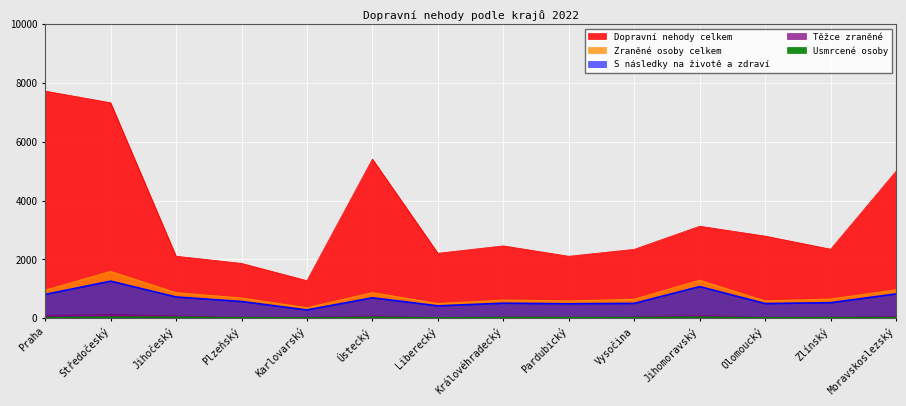

Between Jihočeský and Středočeský, which is larger?

Středočeský